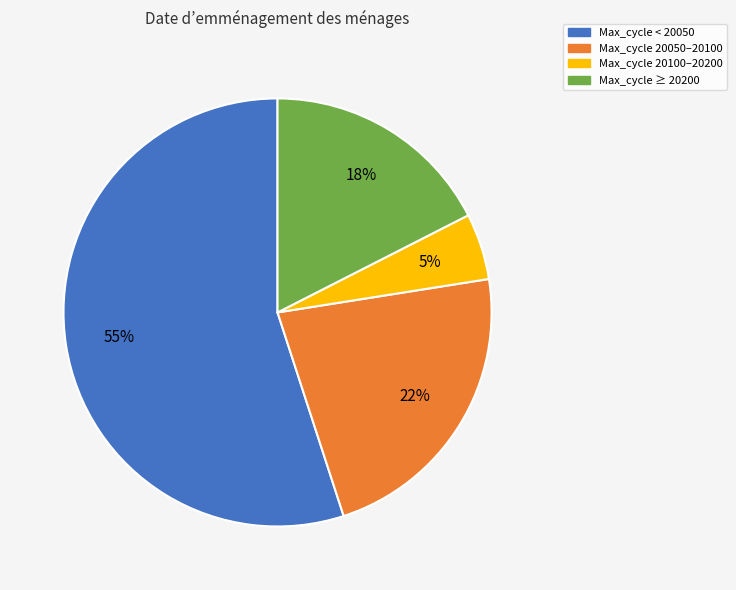

Count the number of slices in the pie.

4